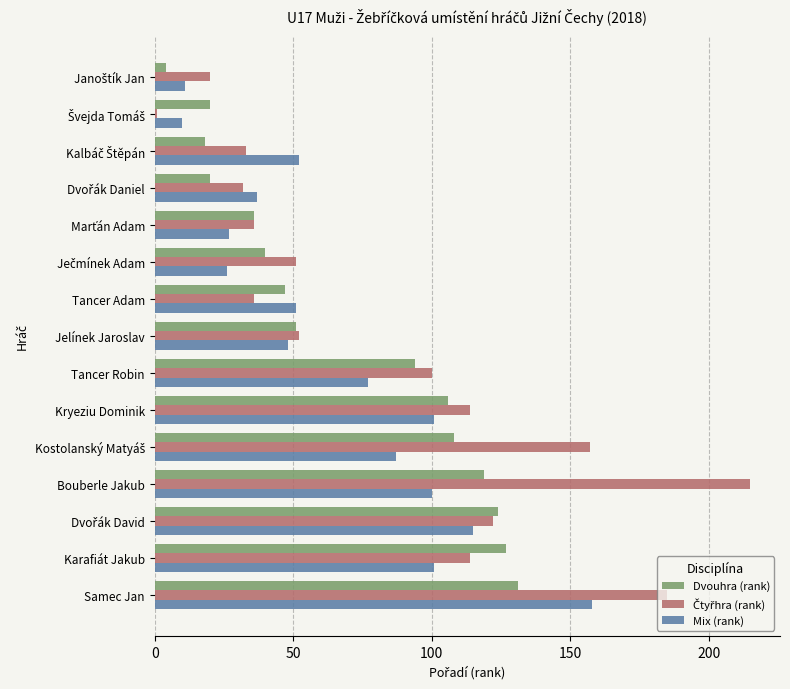

What is the difference between the maximum and second lowest values in the Mix (rank) series?

147